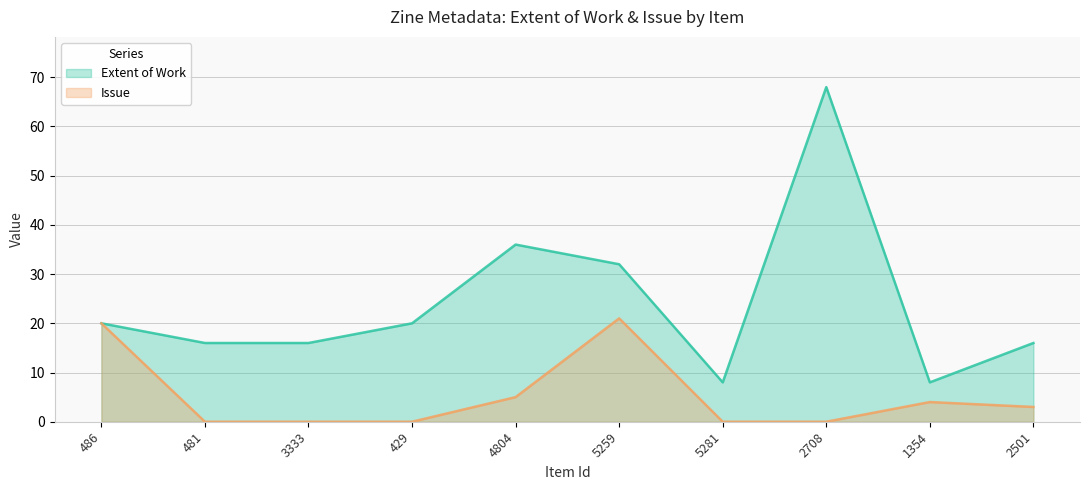

What is the difference between the highest and lowest values at 5259?

11